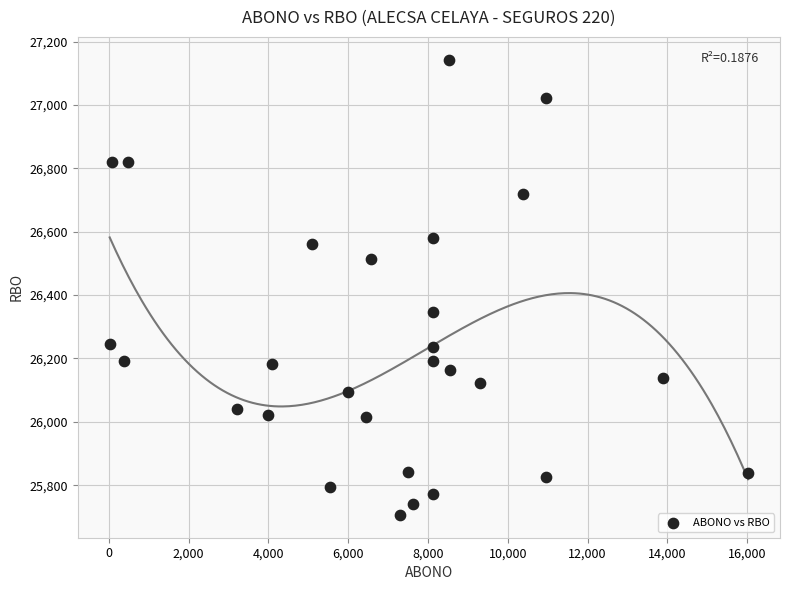

What is the range of Y values (max minus min)?

1437